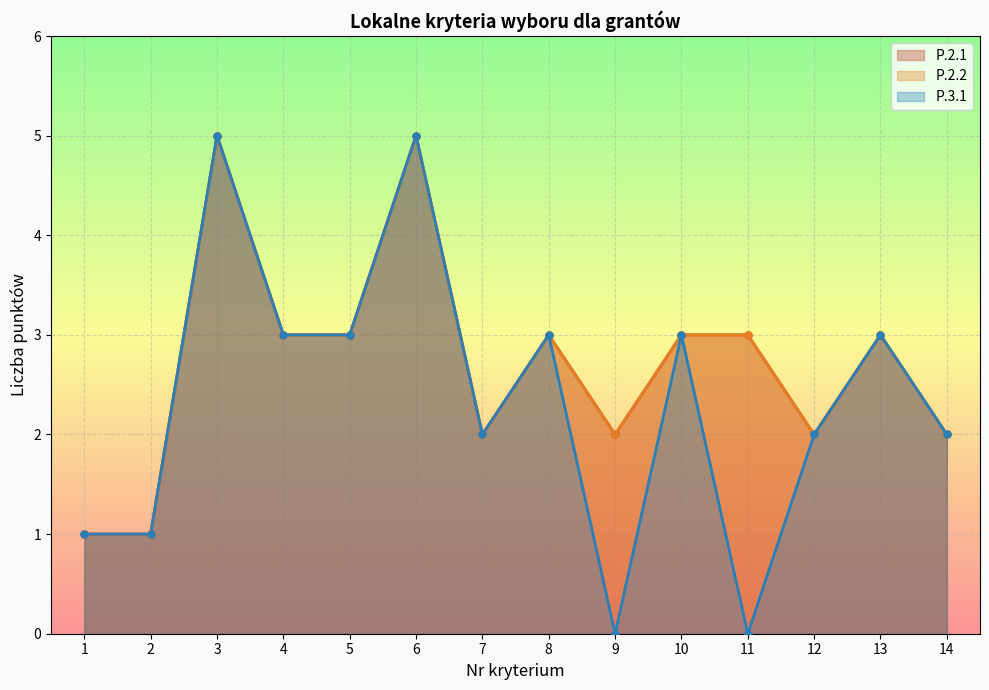

How many interior local peaks does the P.2.1 series have?

4